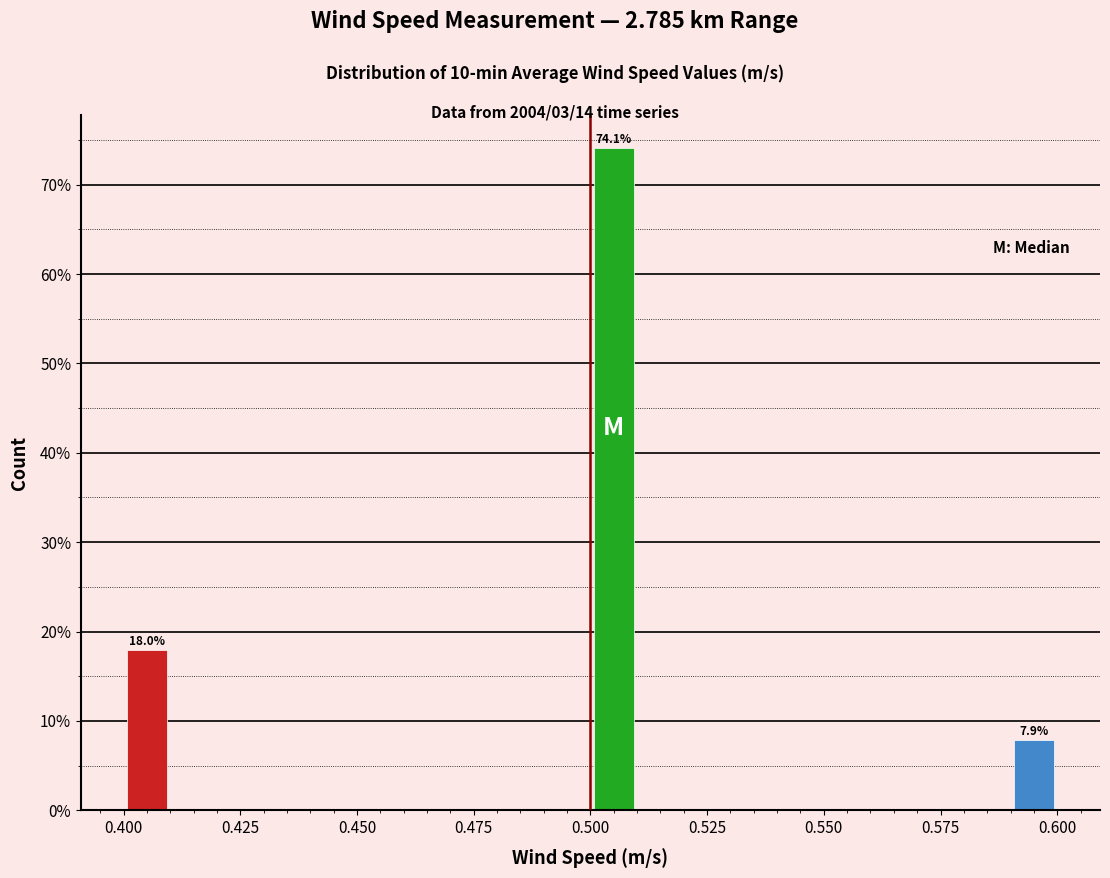

Read against the x-axis, roughly where is the centre of the tallest bar?

0.505